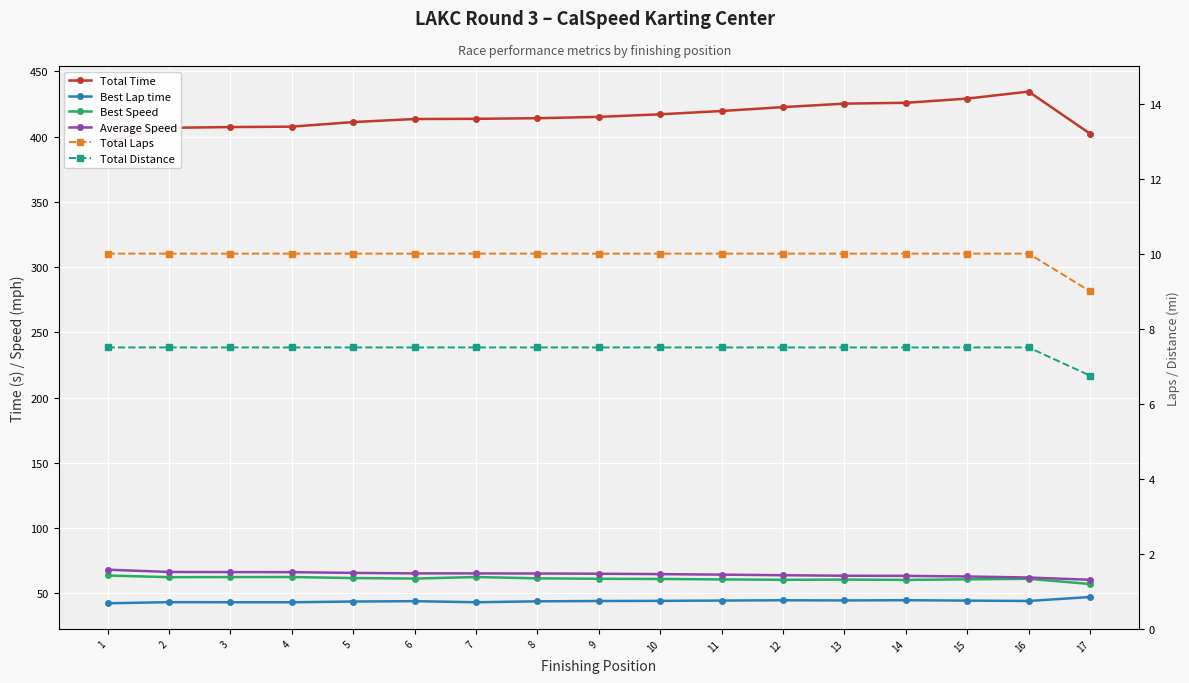

What value does the Best Lap time series have at 10?

44.2